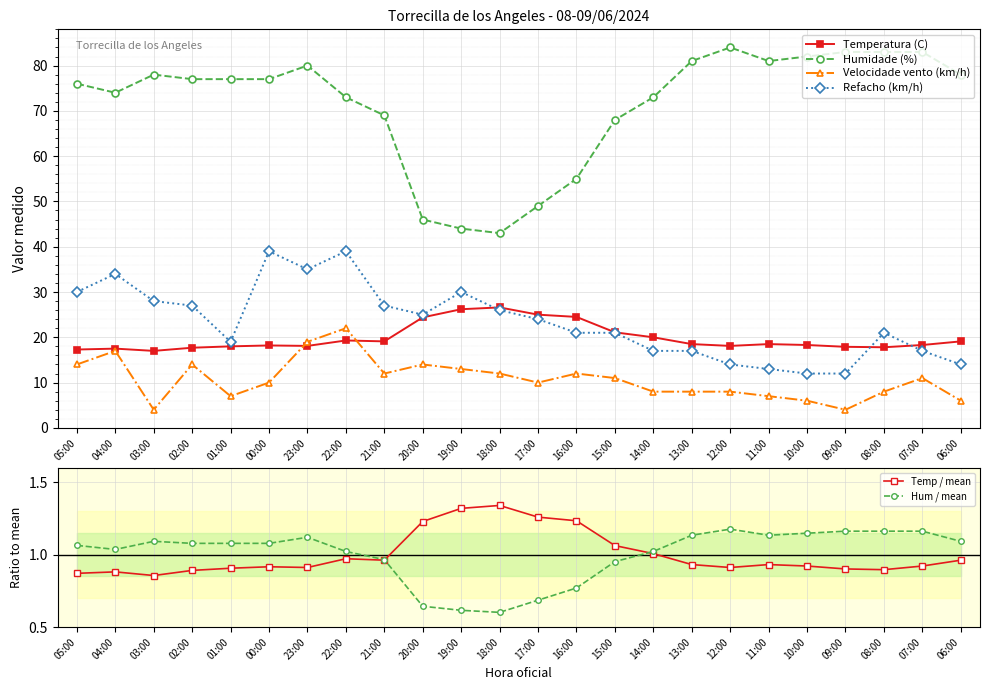

Reading right to left, list all the values displayed in this chart.

Temperatura (C): 06:00=19.1	07:00=18.3	08:00=17.8	09:00=17.9	10:00=18.3	11:00=18.5	12:00=18.1	13:00=18.5	14:00=20.0	15:00=21.1	16:00=24.5	17:00=25.0	18:00=26.6	19:00=26.2	20:00=24.4	21:00=19.1	22:00=19.3	23:00=18.1	00:00=18.2	01:00=18.0	02:00=17.7	03:00=17.0	04:00=17.5	05:00=17.3
Humidade (%): 06:00=78.0	07:00=83.0	08:00=83.0	09:00=83.0	10:00=82.0	11:00=81.0	12:00=84.0	13:00=81.0	14:00=73.0	15:00=68.0	16:00=55.0	17:00=49.0	18:00=43.0	19:00=44.0	20:00=46.0	21:00=69.0	22:00=73.0	23:00=80.0	00:00=77.0	01:00=77.0	02:00=77.0	03:00=78.0	04:00=74.0	05:00=76.0
Velocidade vento (km/h): 06:00=6.0	07:00=11.0	08:00=8.0	09:00=4.0	10:00=6.0	11:00=7.0	12:00=8.0	13:00=8.0	14:00=8.0	15:00=11.0	16:00=12.0	17:00=10.0	18:00=12.0	19:00=13.0	20:00=14.0	21:00=12.0	22:00=22.0	23:00=19.0	00:00=10.0	01:00=7.0	02:00=14.0	03:00=4.0	04:00=17.0	05:00=14.0
Refacho (km/h): 06:00=14.0	07:00=17.0	08:00=21.0	09:00=12.0	10:00=12.0	11:00=13.0	12:00=14.0	13:00=17.0	14:00=17.0	15:00=21.0	16:00=21.0	17:00=24.0	18:00=26.0	19:00=30.0	20:00=25.0	21:00=27.0	22:00=39.0	23:00=35.0	00:00=39.0	01:00=19.0	02:00=27.0	03:00=28.0	04:00=34.0	05:00=30.0
Temp / mean: 06:00=1.0	07:00=0.9	08:00=0.9	09:00=0.9	10:00=0.9	11:00=0.9	12:00=0.9	13:00=0.9	14:00=1.0	15:00=1.1	16:00=1.2	17:00=1.3	18:00=1.3	19:00=1.3	20:00=1.2	21:00=1.0	22:00=1.0	23:00=0.9	00:00=0.9	01:00=0.9	02:00=0.9	03:00=0.9	04:00=0.9	05:00=0.9
Hum / mean: 06:00=1.1	07:00=1.2	08:00=1.2	09:00=1.2	10:00=1.1	11:00=1.1	12:00=1.2	13:00=1.1	14:00=1.0	15:00=1.0	16:00=0.8	17:00=0.7	18:00=0.6	19:00=0.6	20:00=0.6	21:00=1.0	22:00=1.0	23:00=1.1	00:00=1.1	01:00=1.1	02:00=1.1	03:00=1.1	04:00=1.0	05:00=1.1